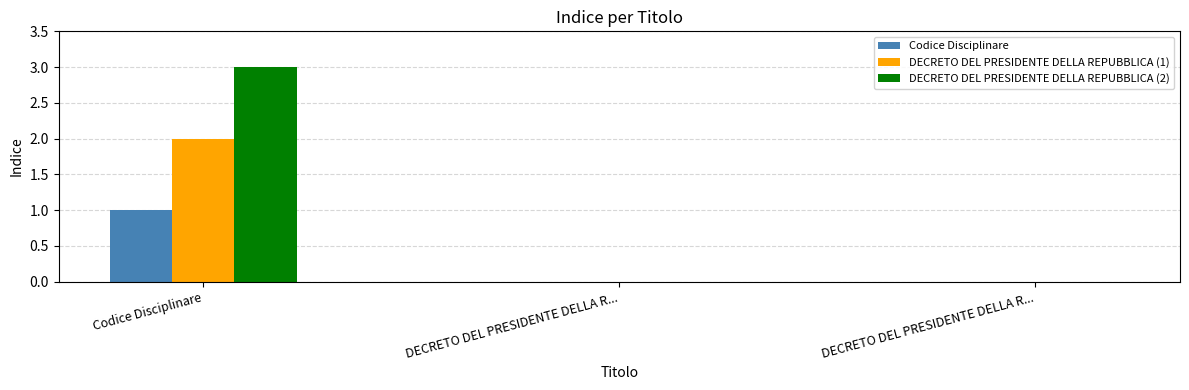

List the labels in order of DECRETO DEL PRESIDENTE DELLA REPUBBLICA (1) value, smallest first.

DECRETO DEL PRESIDENTE DELLA R..., DECRETO DEL PRESIDENTE DELLA R..., Codice Disciplinare